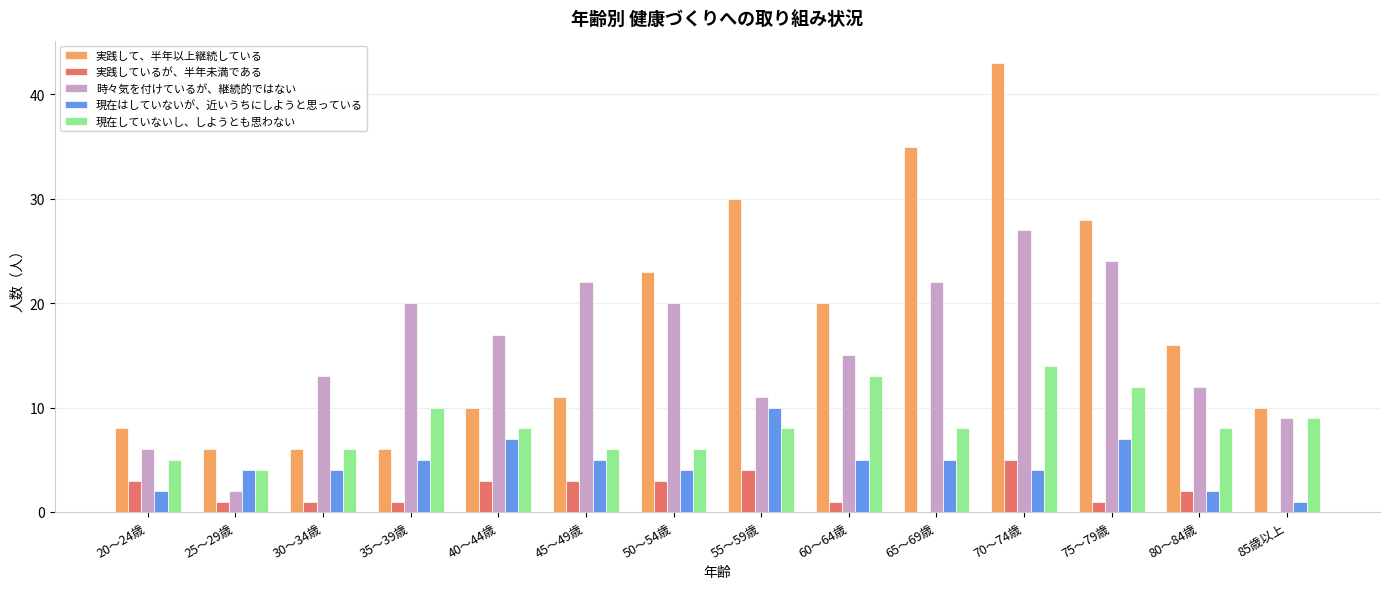

Is it true that 現在はしていないが、近いうちにしようと思っている equals 5 at 60～64歳?

True